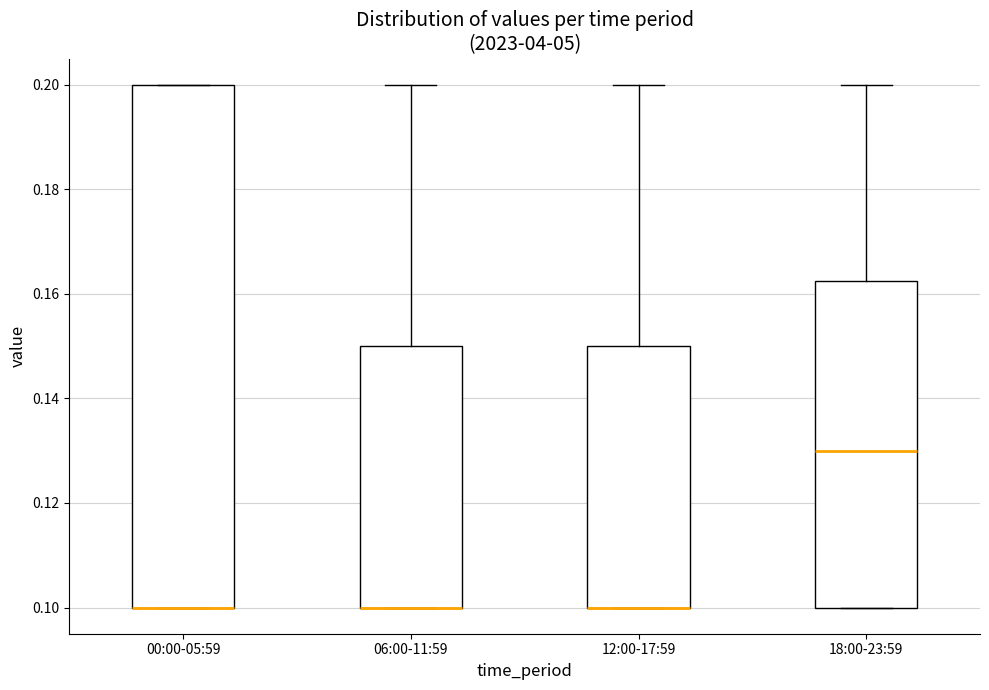

Where is the lower edge of the box for 06:00-11:59 on the y-axis? The values are not printed on the chart, so give them approximately, as read against the axis.

0.100